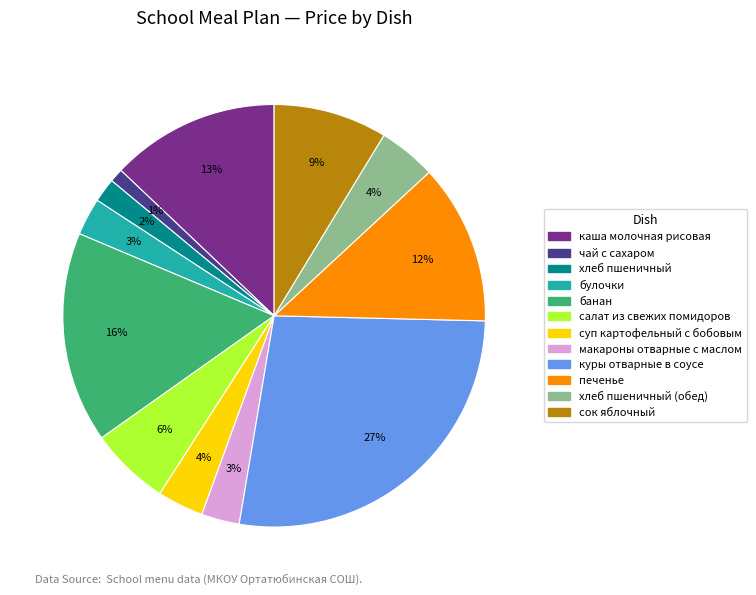

Is there any slice that represents more than half of the pie?

No